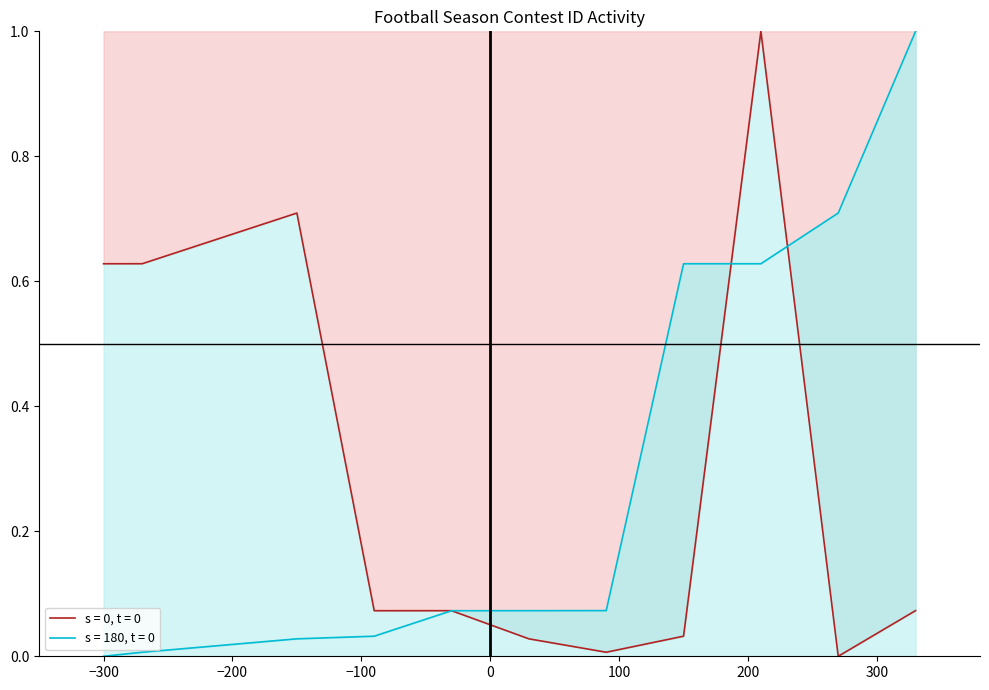

True or false: Contest ID upper and Contest ID lower intersect in this chart.

True